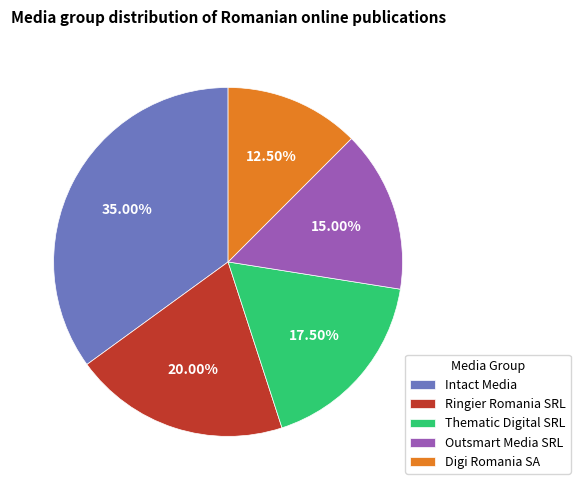

Is it true that Outsmart Media SRL is 24% of the pie?

False